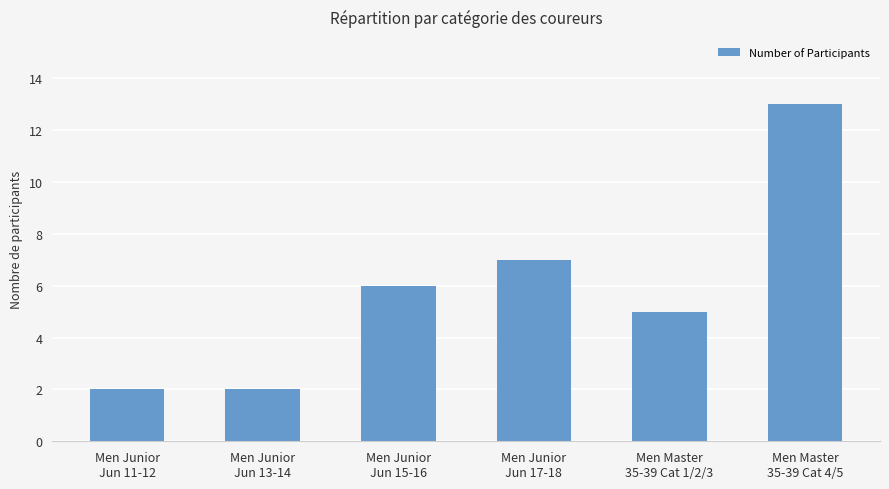

What is the greatest value displayed?

13